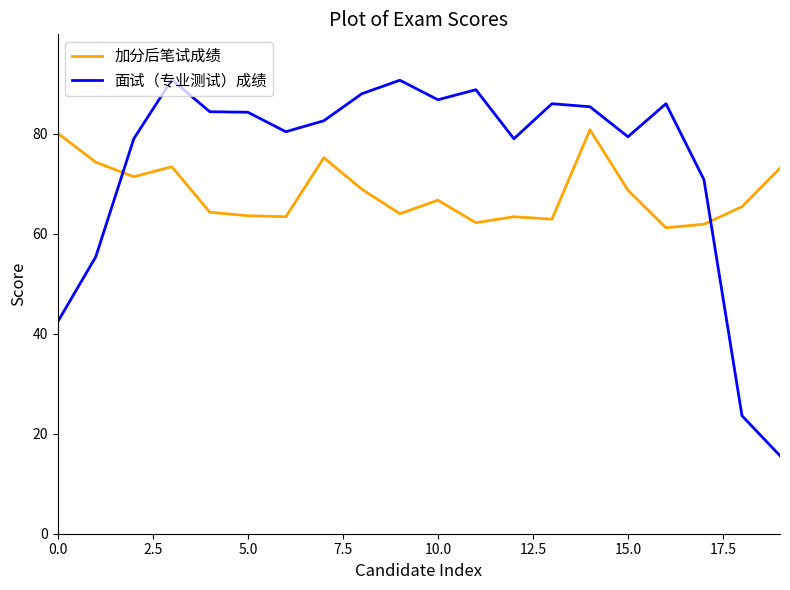

After their last crossing, which series has the higher values: 面试（专业测试）成绩 or 加分后笔试成绩?

加分后笔试成绩